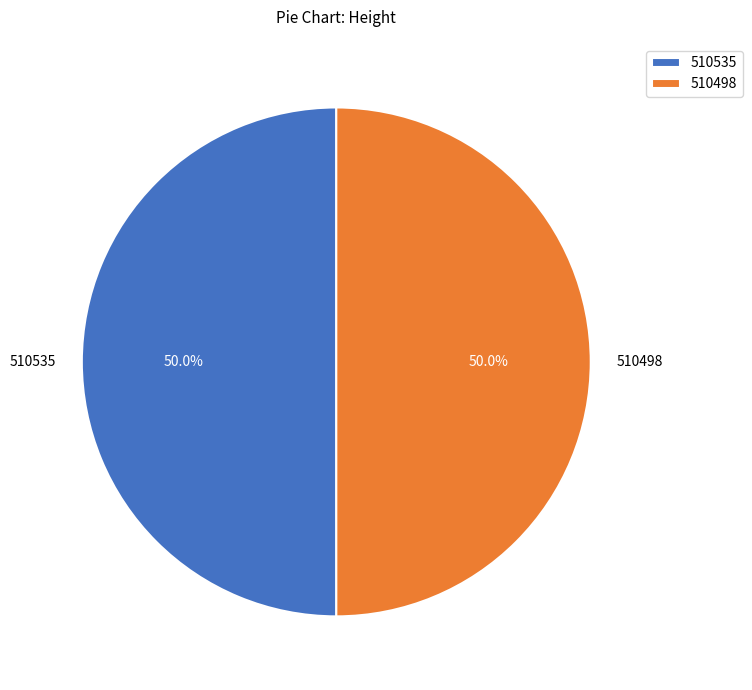

What is the ratio of the value at 510498 to the value at 510535?

1.0